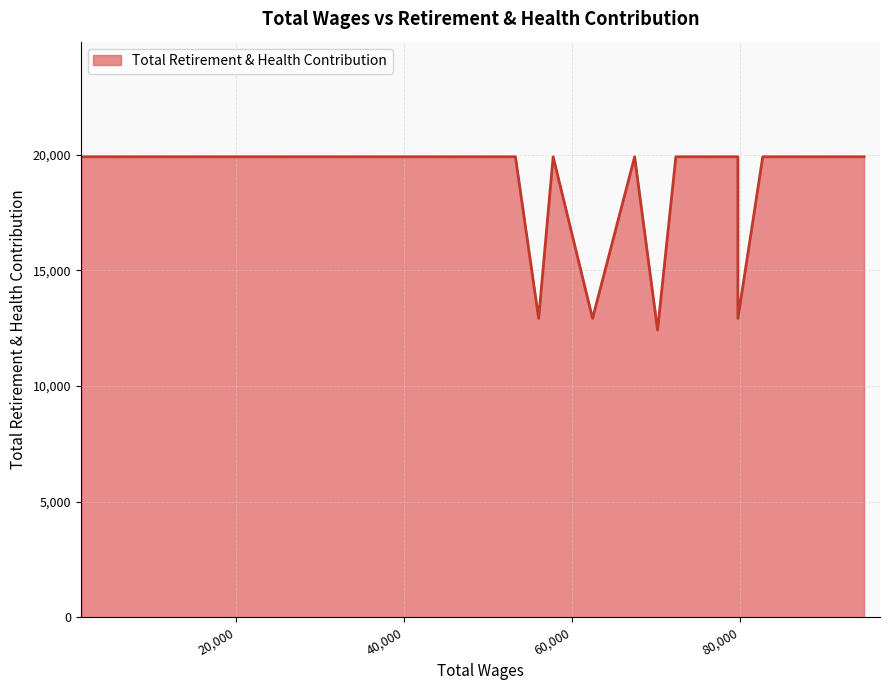

What is the minimum value shown in the chart?

12419